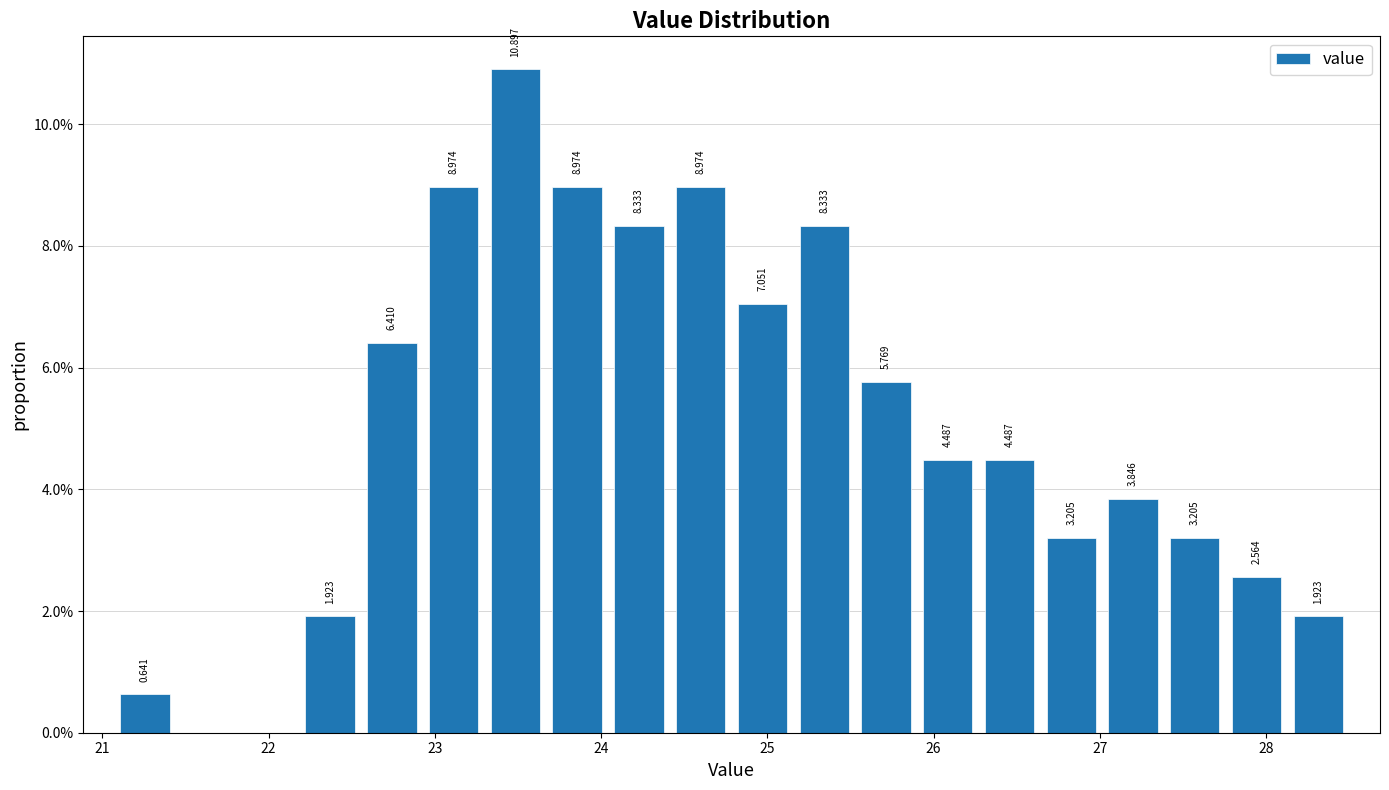

Read against the x-axis, roughly where is the centre of the tallest bar?

23.5